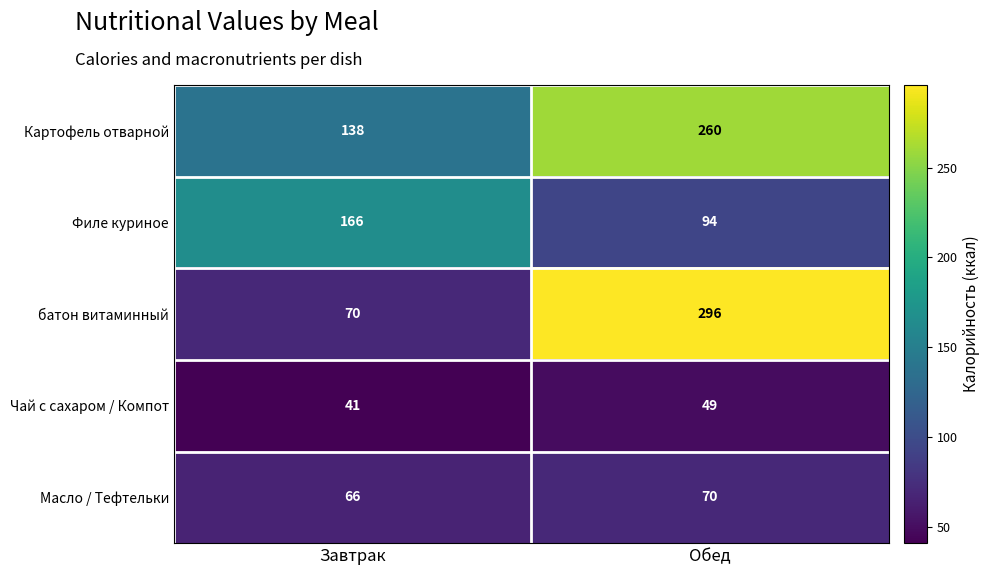

The value of Масло / Тефтельки at Обед is 70. True or false?

True